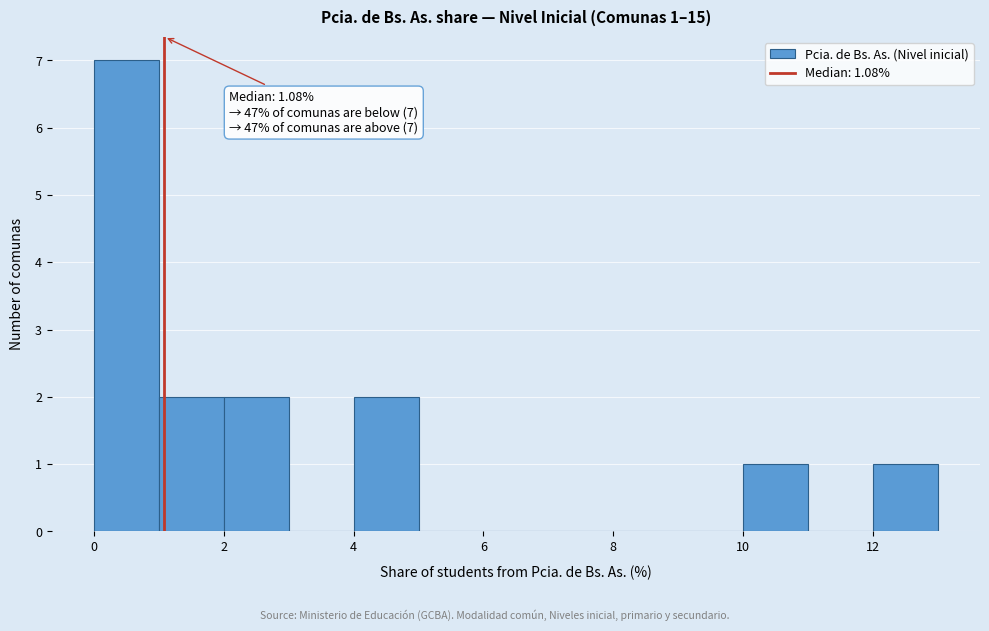

Over which range of the x-axis is the bar tallest?

0 to 1